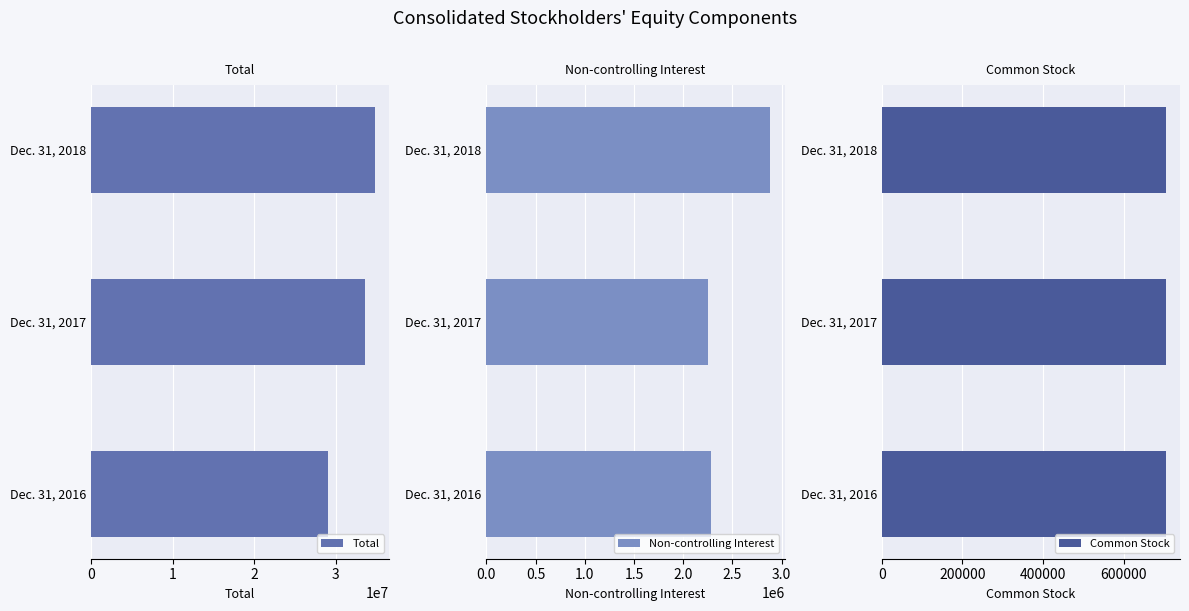

Rank the series by their maximum value, from lowest to highest.

Common Stock, Non-controlling Interest, Total